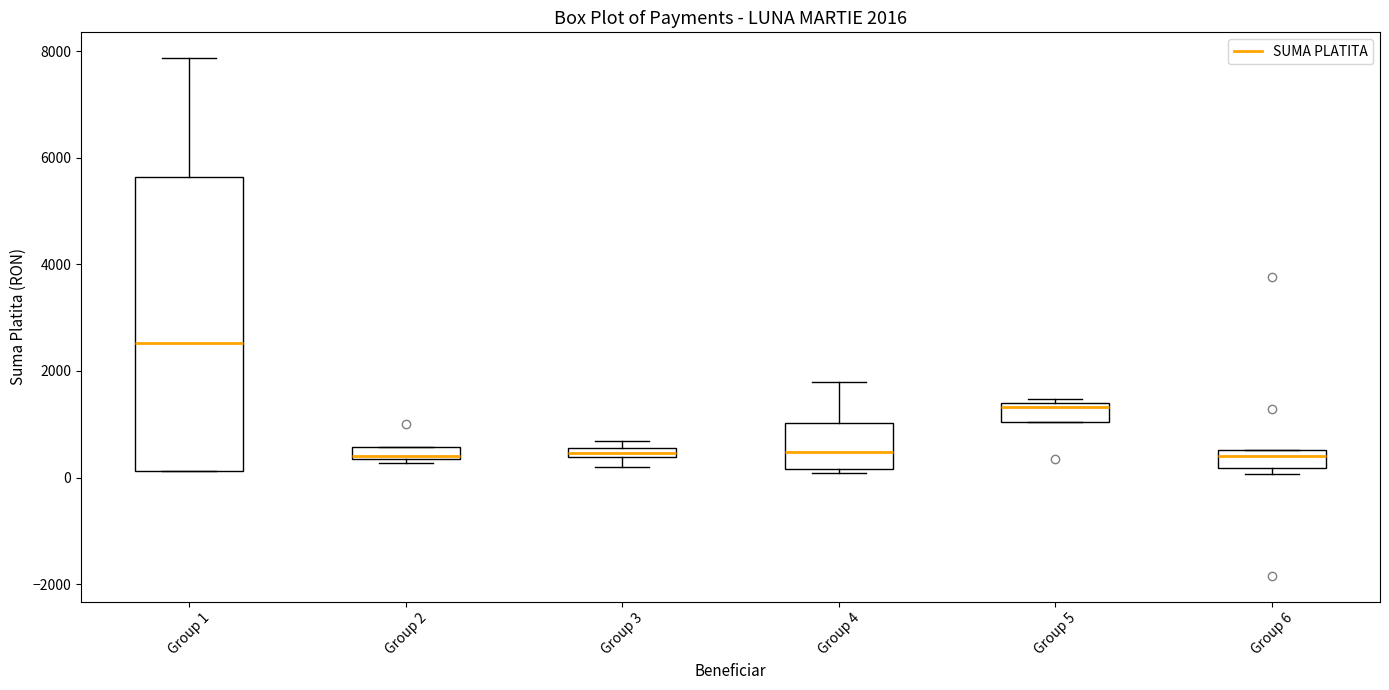

Which box's median line is the highest?

Group 1